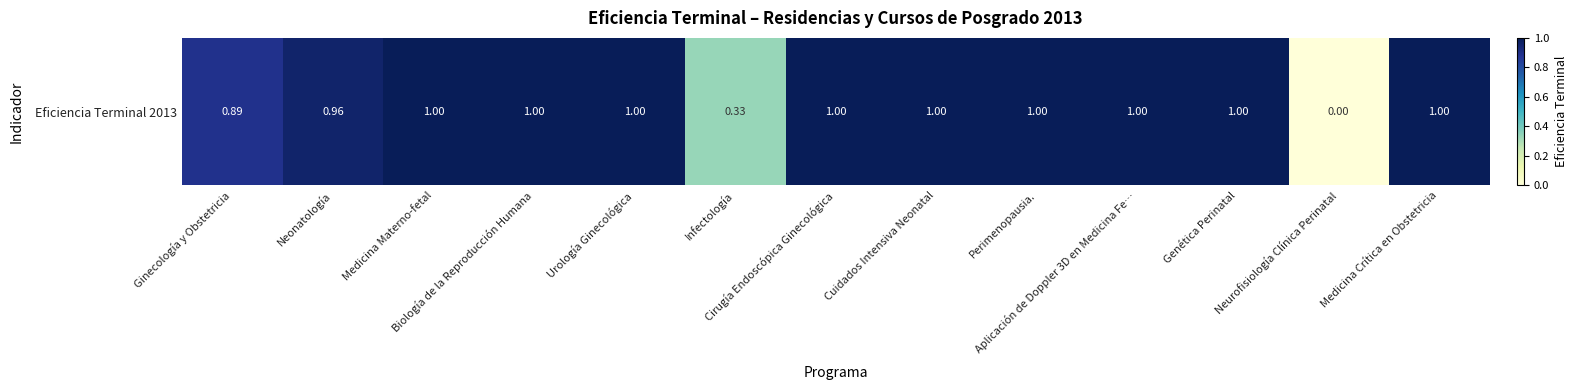

List the labels in order of value, smallest first.

Neurofisiología Clínica Perinatal, Infectología, Ginecología y Obstetricia, Neonatología, Medicina Materno-fetal, Biología de la Reproducción Humana, Urología Ginecológica, Cirugía Endoscópica Ginecológica, Cuidados Intensiva Neonatal, Perimenopausia., Aplicación de Doppler 3D en Medicina Fe…, Genética Perinatal, Medicina Crítica en Obstetricia